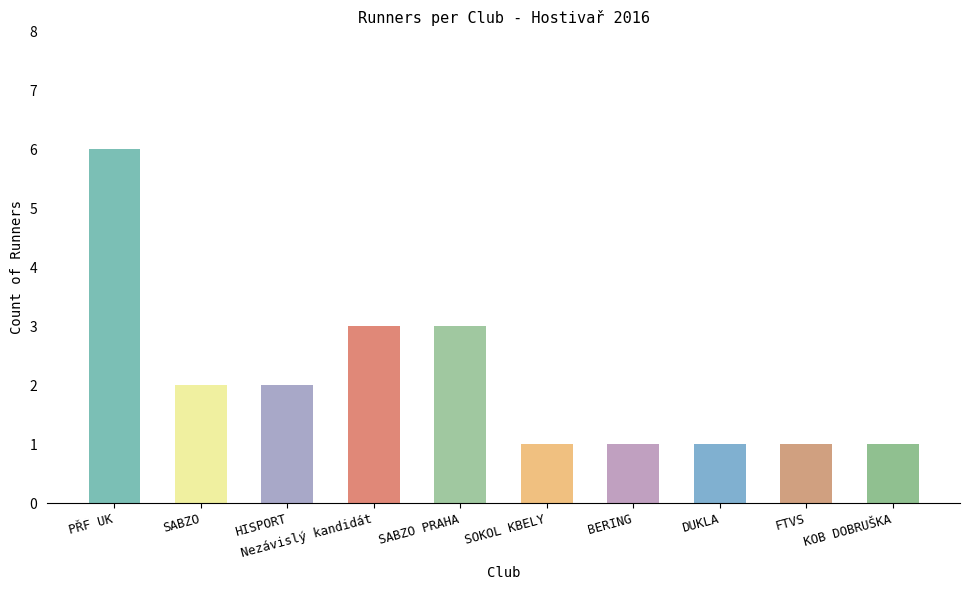

The chart shows a value of 0 at BERING. True or false?

False